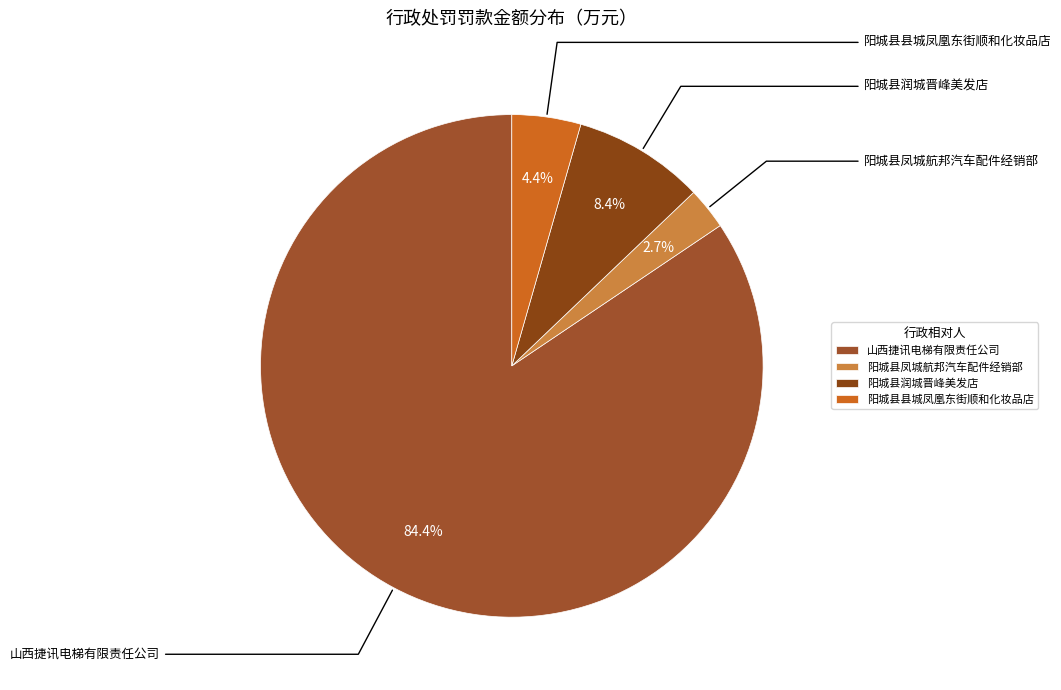

How many slices are in this pie chart?

4